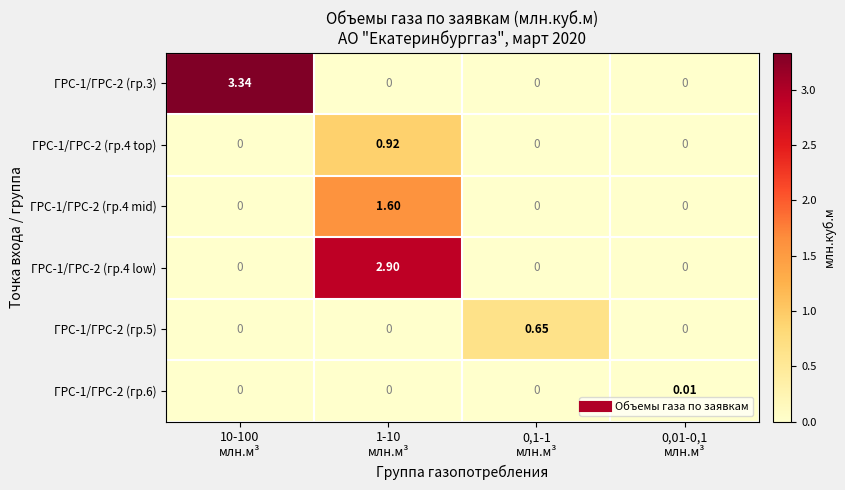

How many data points does each series have?

4